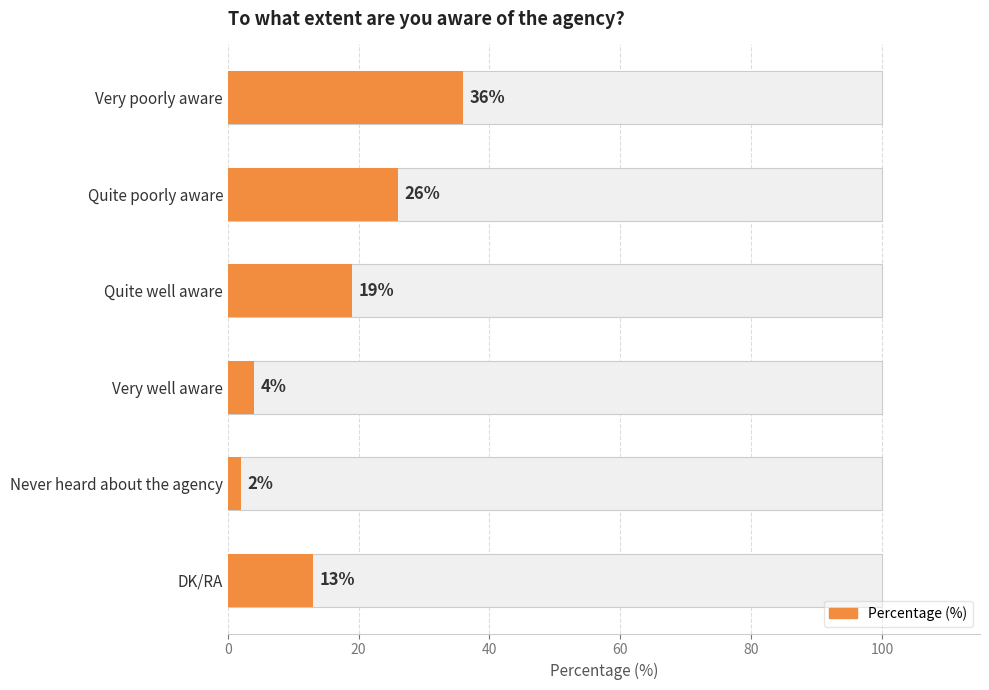

Count the number of categories in the chart.

6